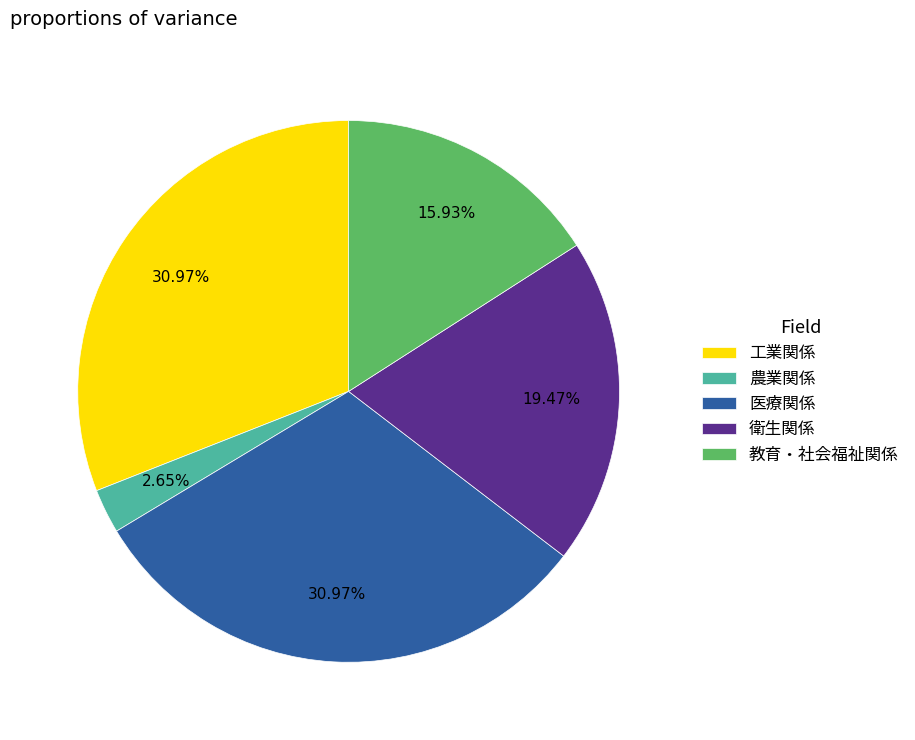

The 教育・社会福祉関係 slice represents 16% of the pie. True or false?

True